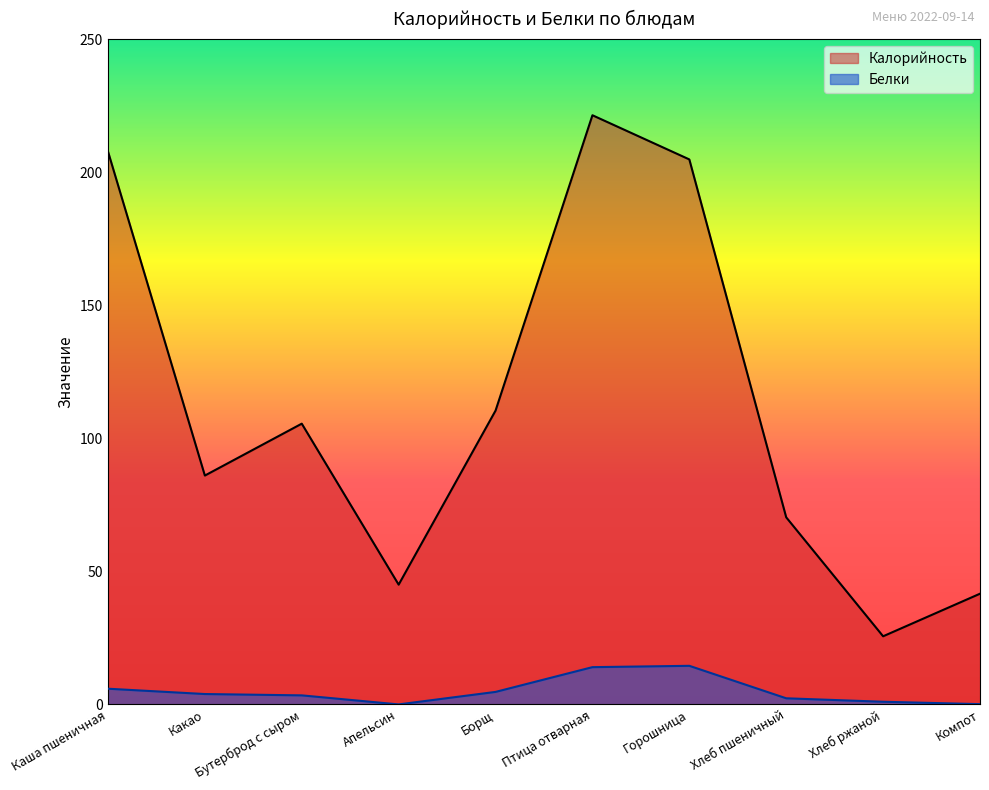

Which series has the largest total across all categories?

Калорийность